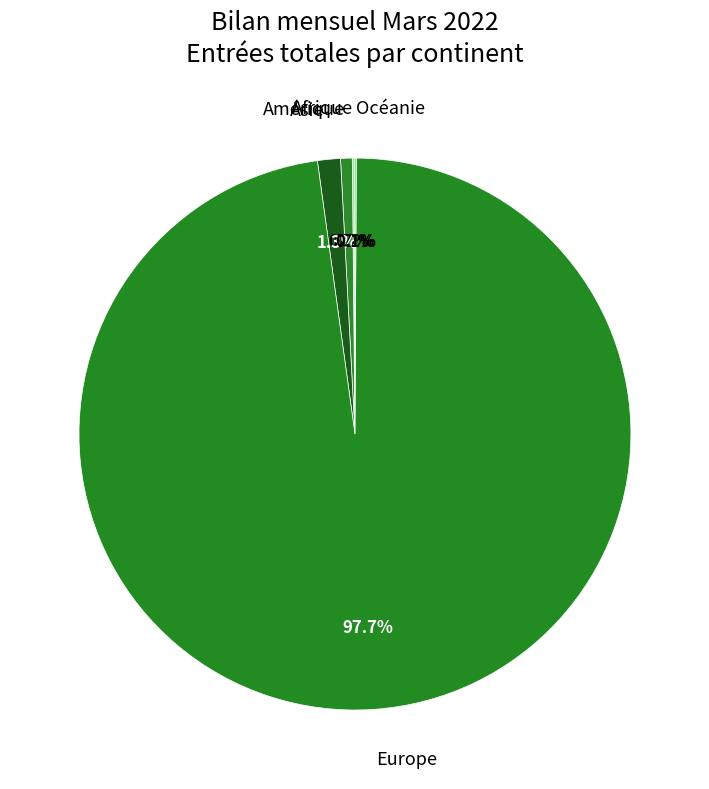

True or false: Europe accounts for 98% of the total.

True